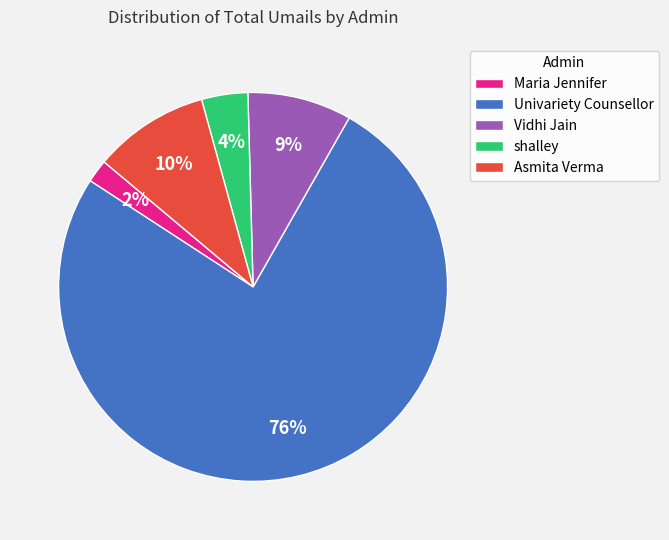

How many slices are in this pie chart?

5